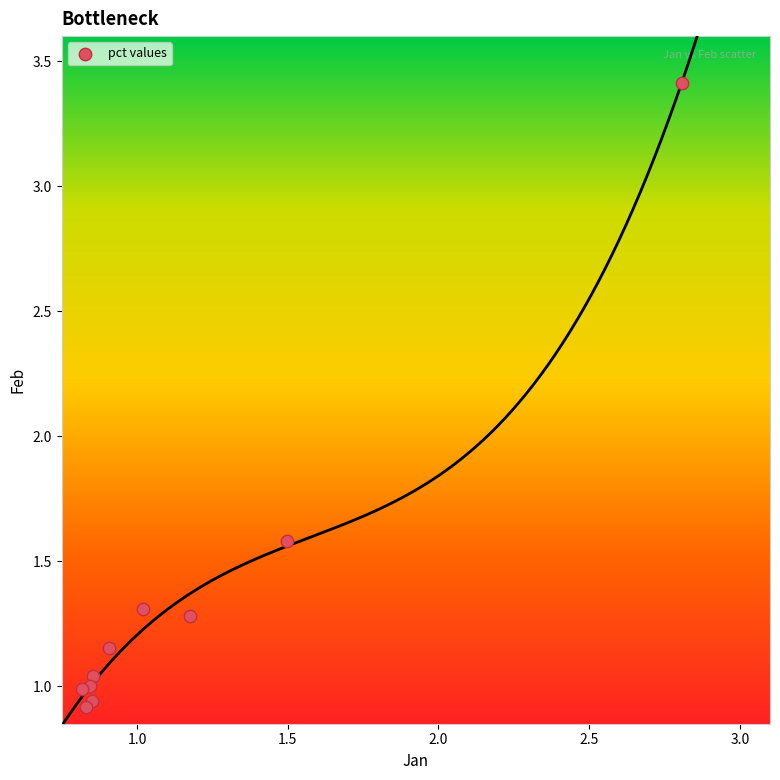

What Y value in the scatter plot is closest to 2?

1.6